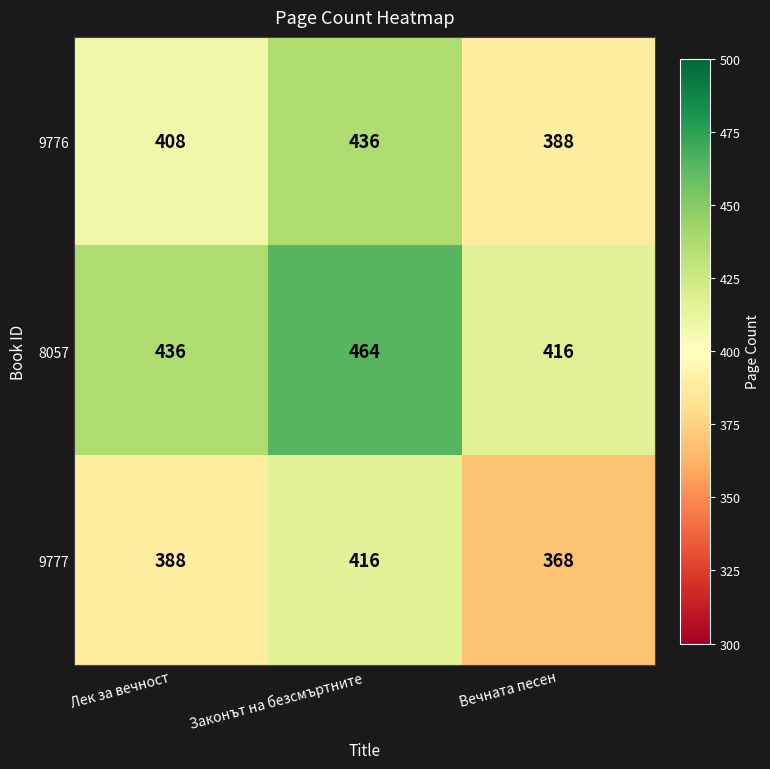

Reading left to right, what are all the values shown in this chart?

9776: 408	436	388
8057: 436	464	416
9777: 388	416	368